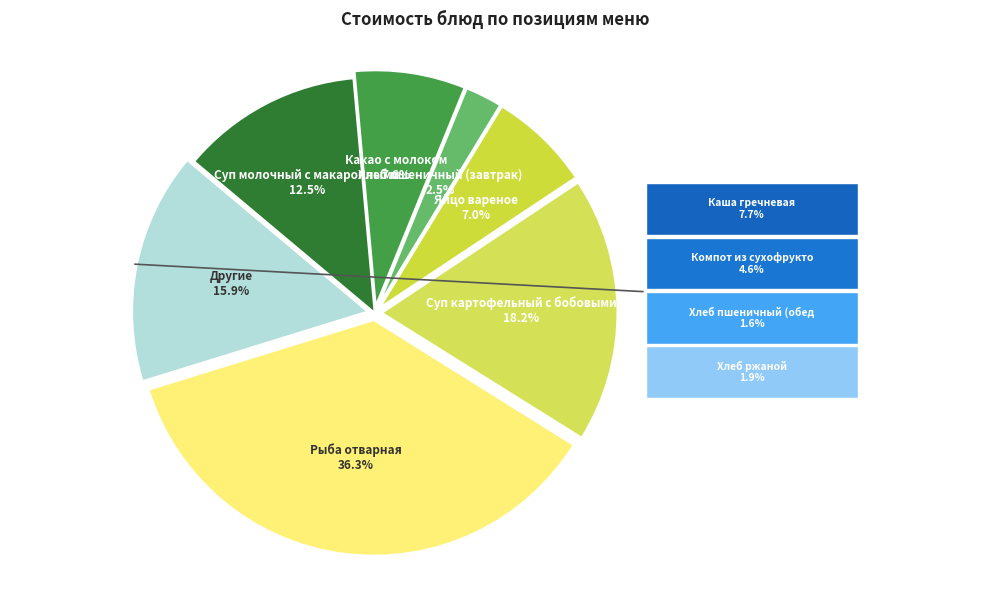

To the nearest percent, what is the difference between the largest and smallest slice percentages?

34%